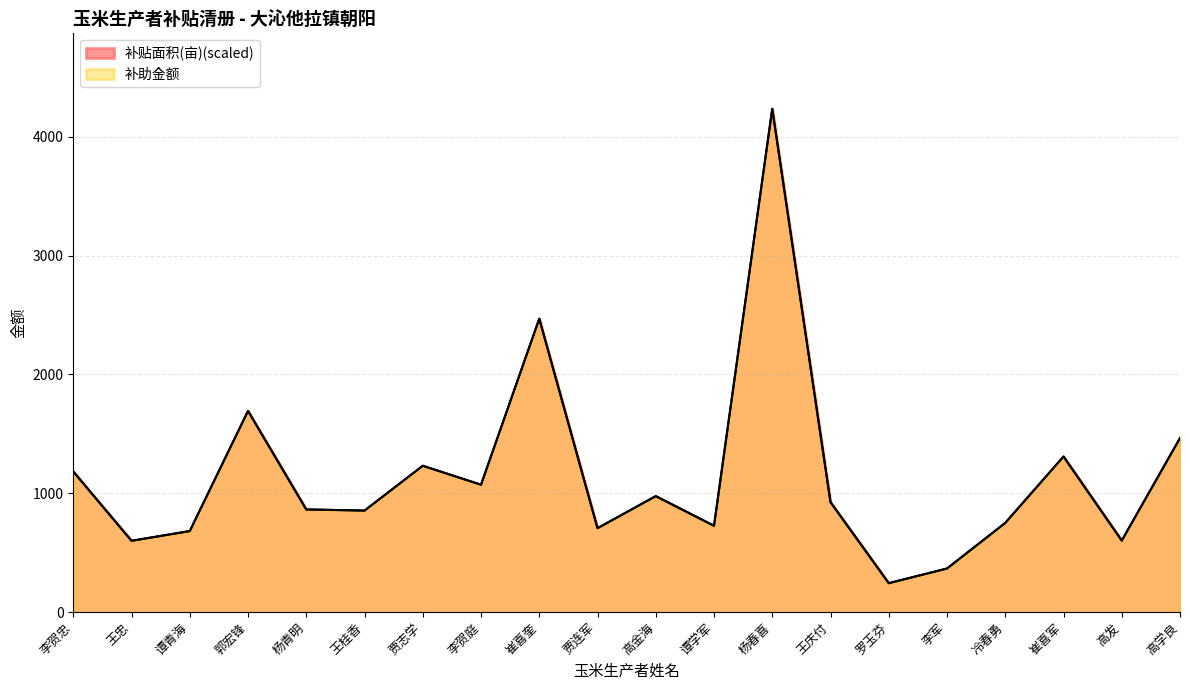

What is the label of the 12th point from the right?

崔喜奎